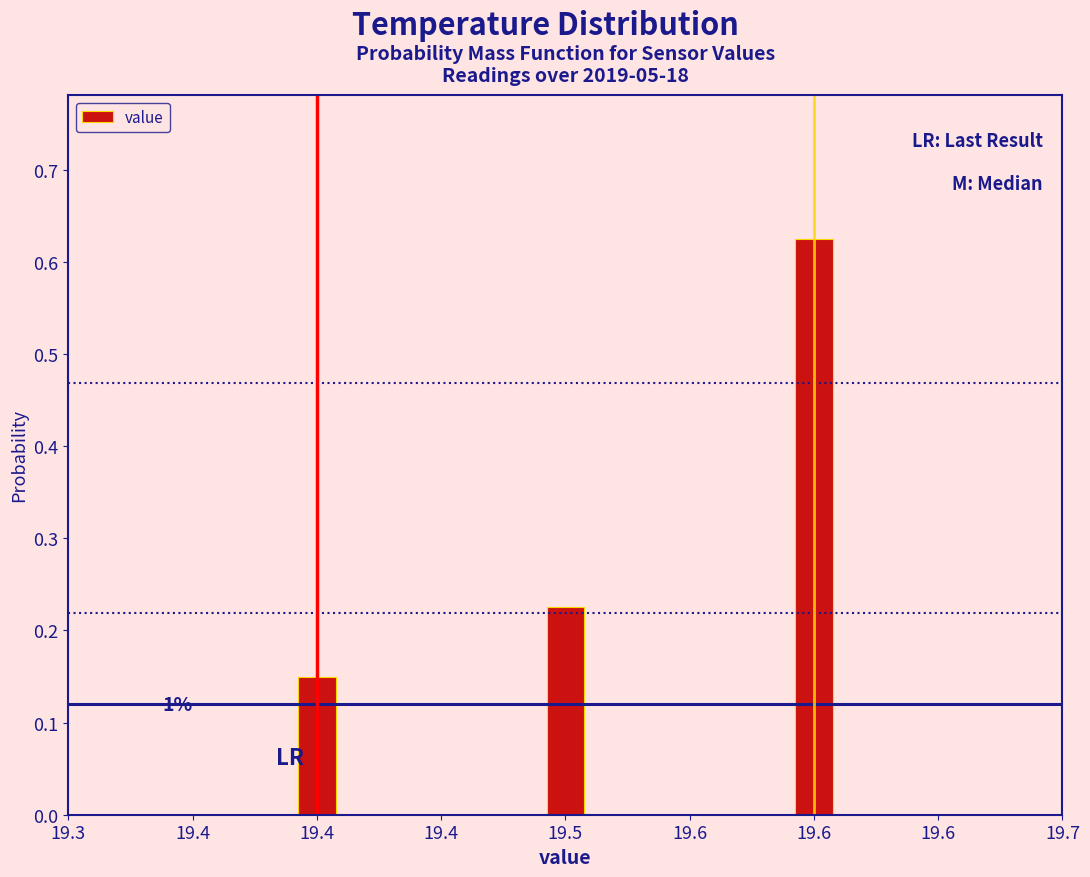

Rank the categories by value from lowest to highest.

19.4, 19.5, 19.6